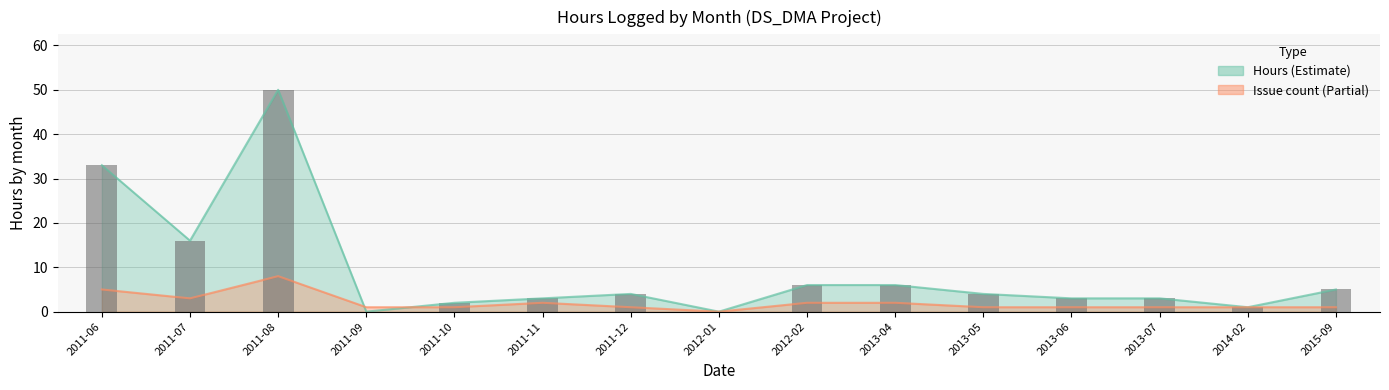

Which series has the widest spread of values?

Hours